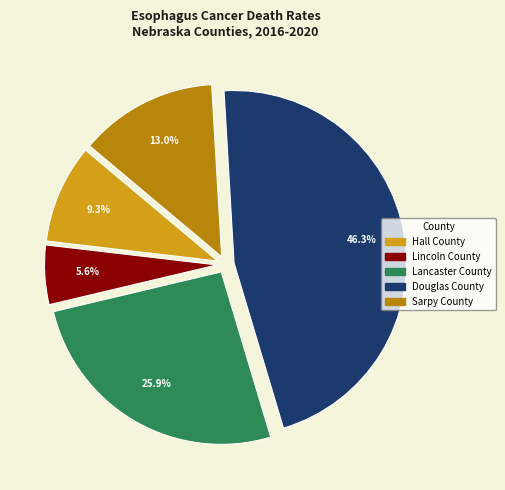

Is there any slice that represents more than half of the pie?

No